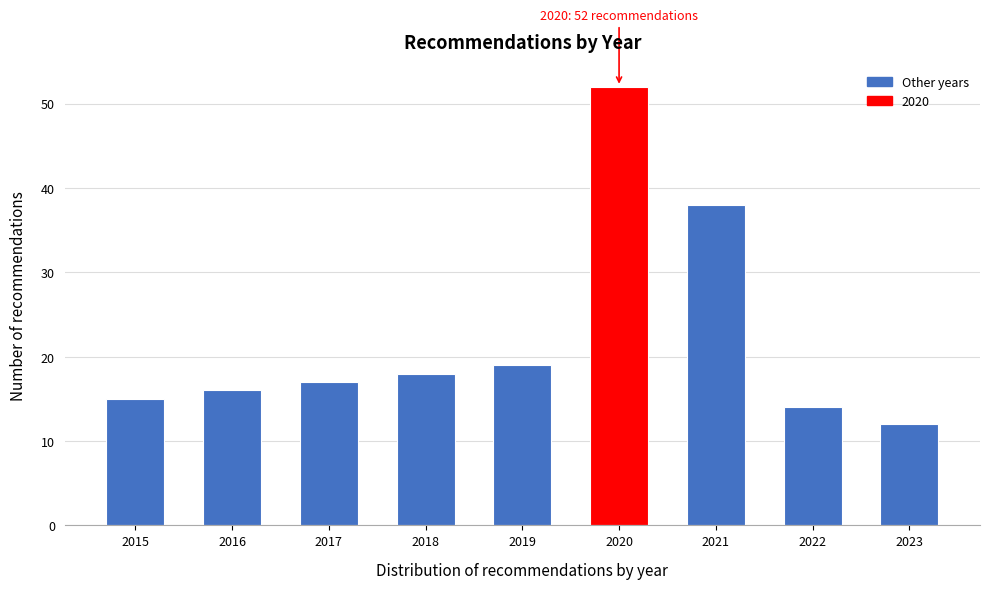

Reading right to left, list all the values displayed in this chart.

12	14	38	52	19	18	17	16	15